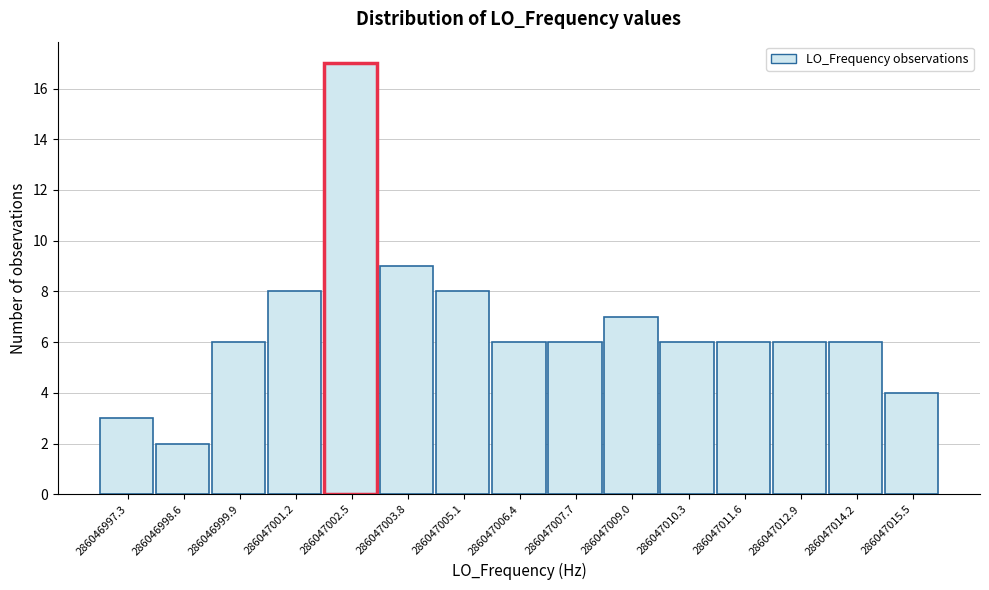

Reading right to left, what are all the values shown in this chart?

4	6	6	6	6	7	6	6	8	9	17	8	6	2	3